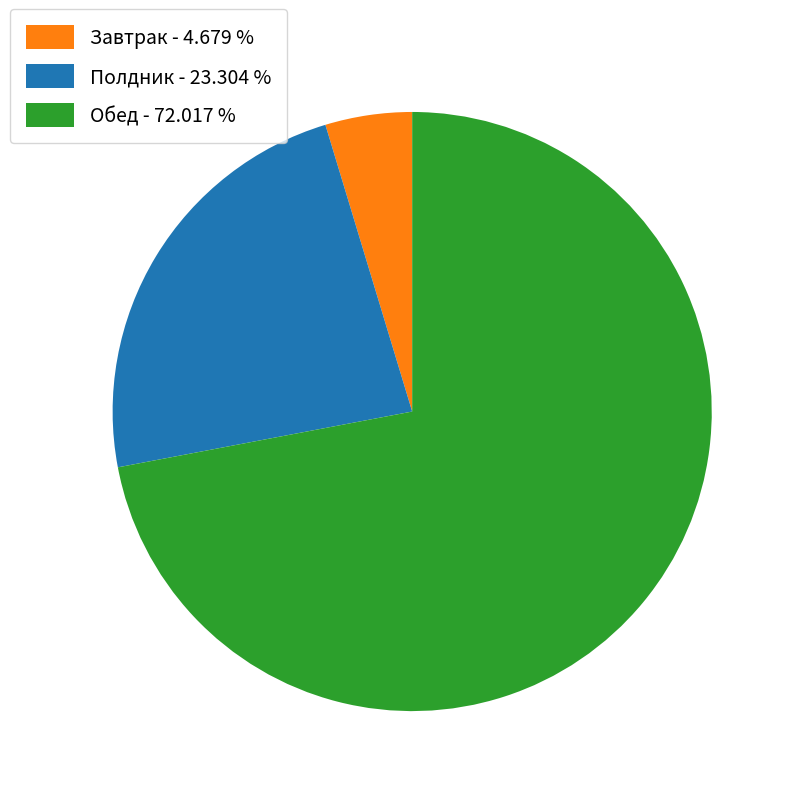

Rank the categories by value from highest to lowest.

Обед - 72.017 %, Полдник - 23.304 %, Завтрак - 4.679 %